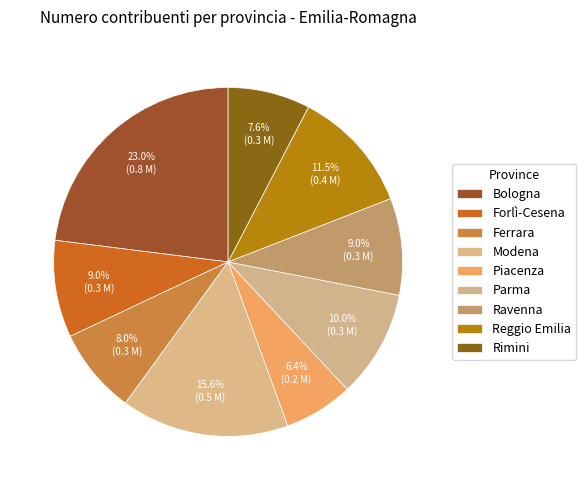

What is the largest slice in the pie chart?

Bologna